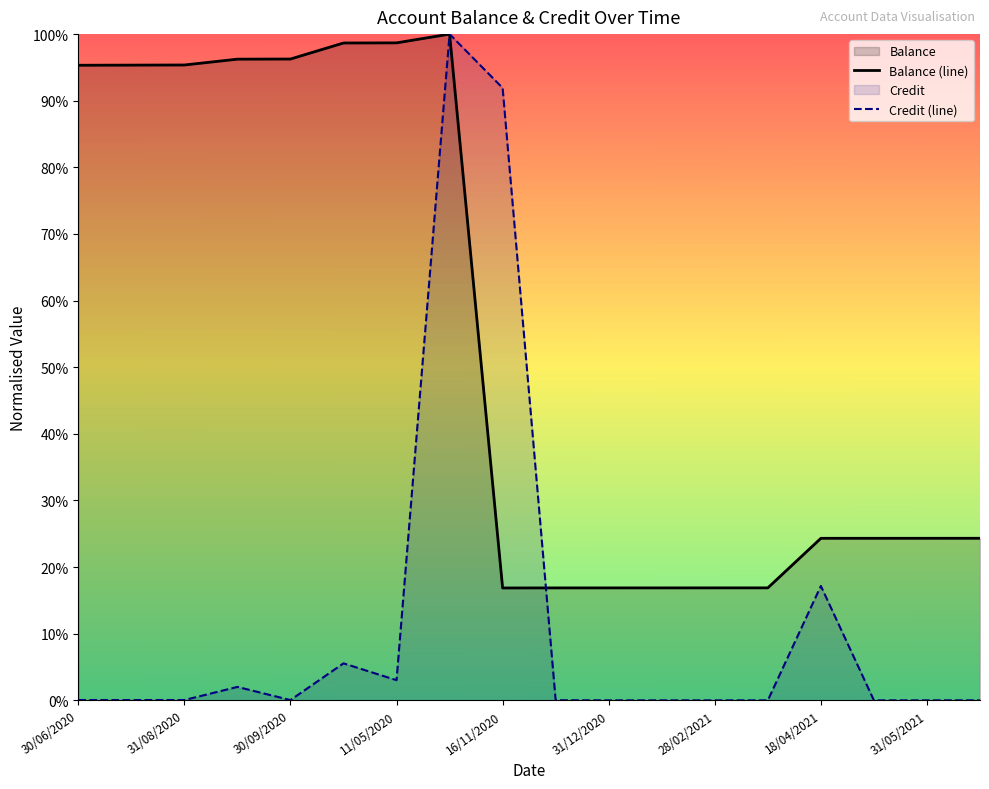

Which series ends up on top after the final intersection of Credit (line) and Balance (line)?

Balance (line)